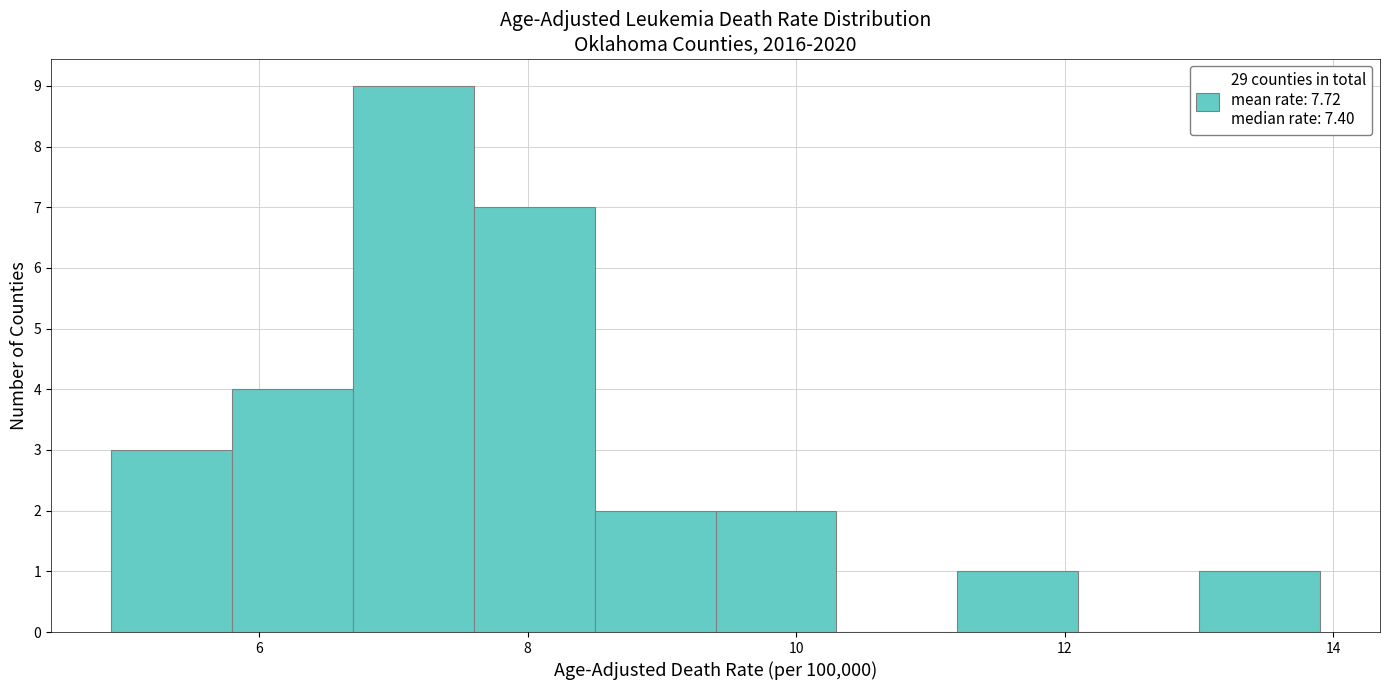

What is the height of the bar covering 8.5 to 9.4 on the x-axis? Neither the bar edges nor the heights are printed on the chart, so give them approximately, as read against the axes.

2